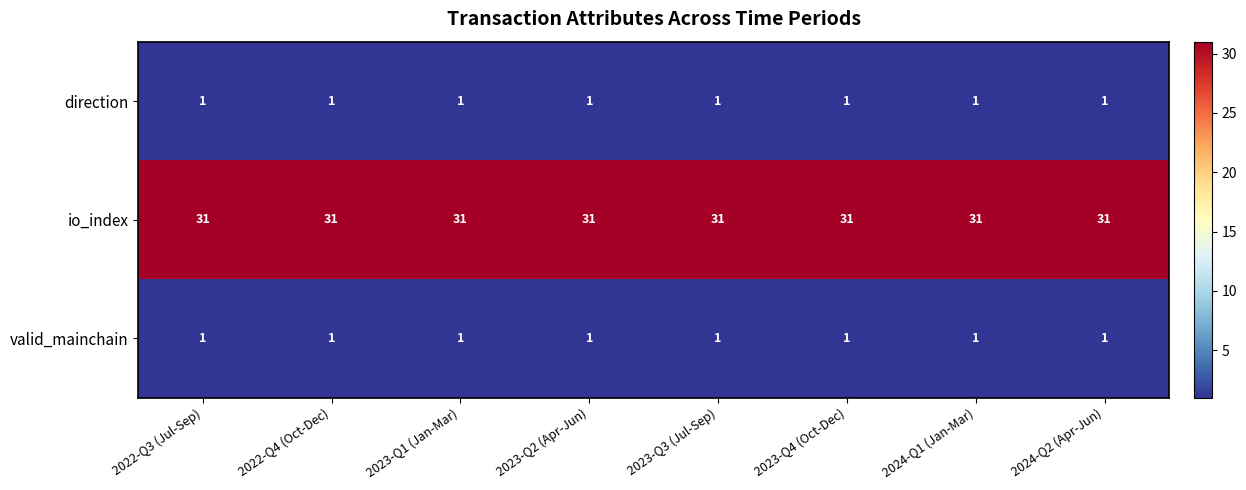

Is it true that valid_mainchain equals 1 at 2022-Q4 (Oct-Dec)?

True